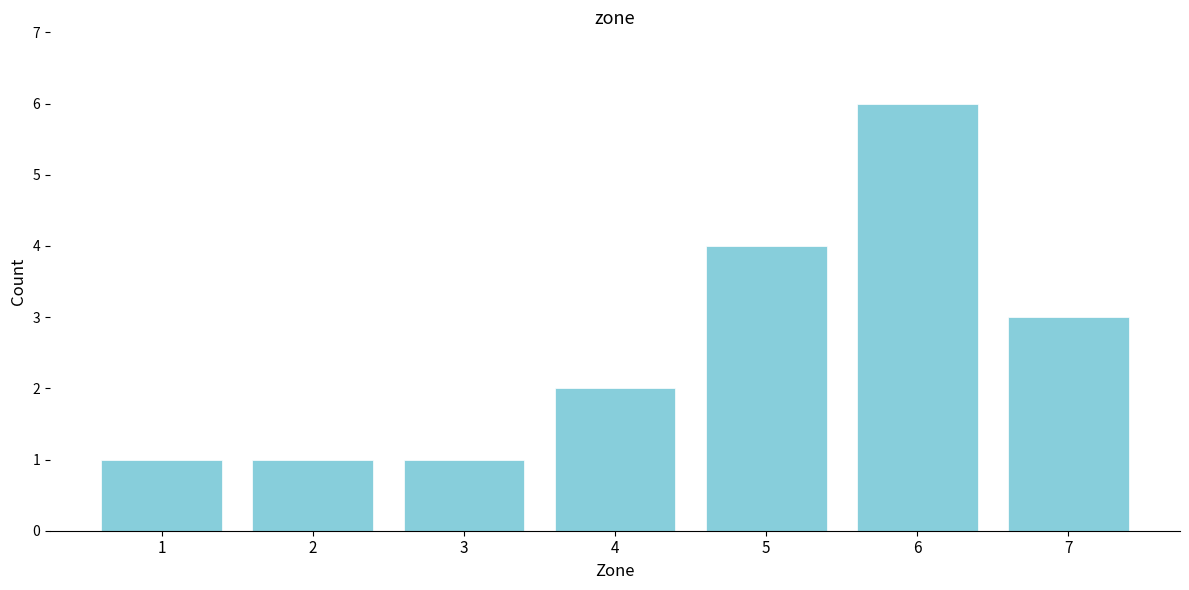

Reading left to right, transcribe this chart: for each bar, give the range it covers on the x-axis and its height. The values are not printed on the chart, so give them approximately, as read against the axis.

0.5 to 1.5: 1
1.5 to 2.5: 1
2.5 to 3.5: 1
3.5 to 4.5: 2
4.5 to 5.5: 4
5.5 to 6.5: 6
6.5 to 7.5: 3